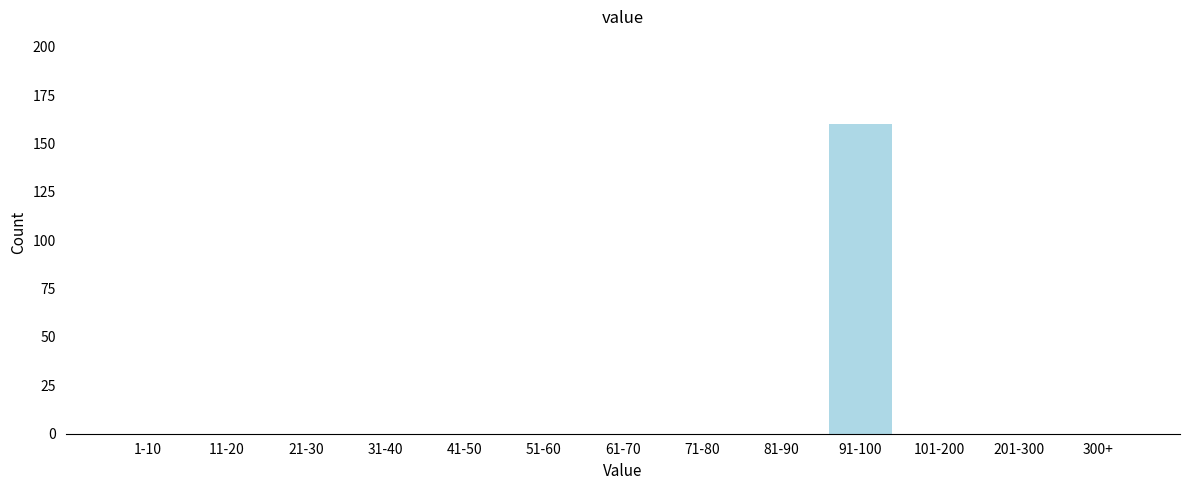

What is the sum of all values?

160